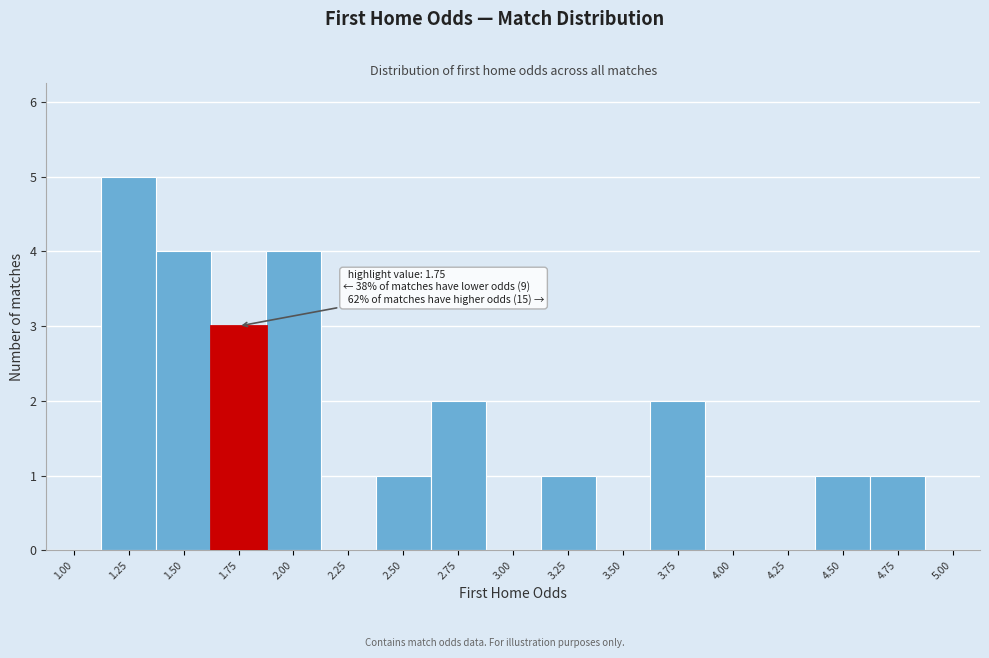

Reading left to right, list all the values displayed in this chart.

1.00=0	1.25=5	1.50=4	1.75=3	2.00=4	2.25=0	2.50=1	2.75=2	3.00=0	3.25=1	3.50=0	3.75=2	4.00=0	4.25=0	4.50=1	4.75=1	5.00=0